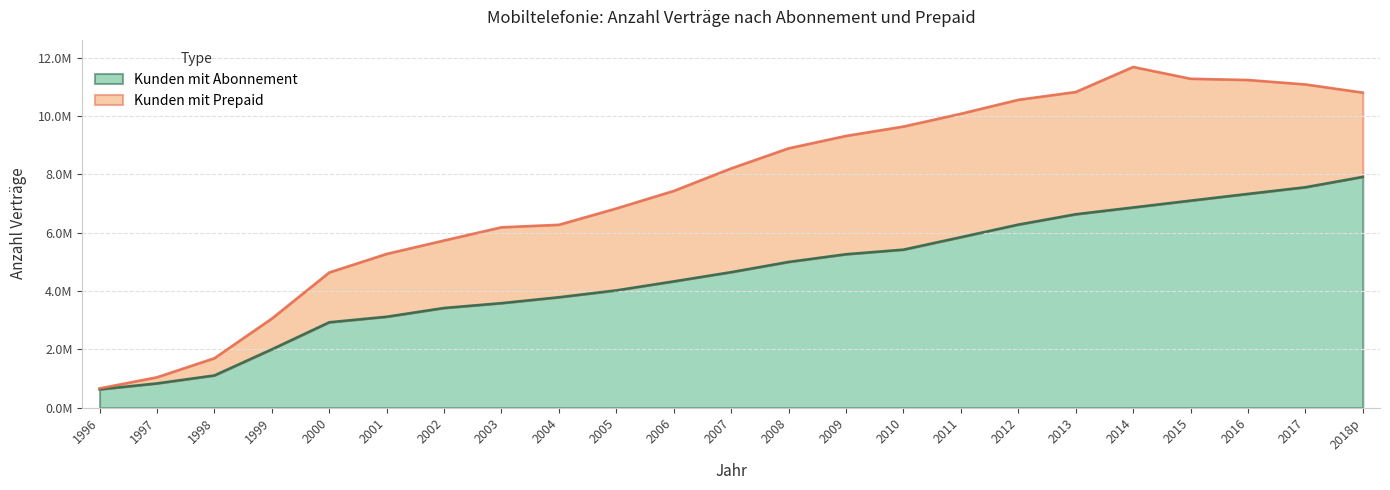

What is the ratio of the value at 2011 to the value at 2008?

1.2